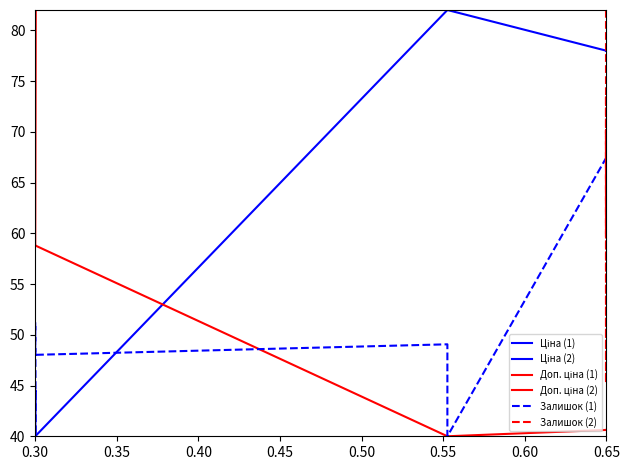

What is the average value of the Ціна (2) series?

78.0